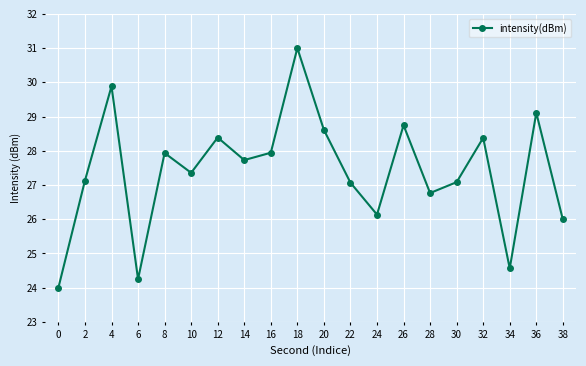

Reading left to right, list all the values displayed in this chart.

24.0	27.1	29.9	24.2	27.9	27.4	28.4	27.7	27.9	31.0	28.6	27.1	26.1	28.7	26.8	27.1	28.4	24.6	29.1	26.0